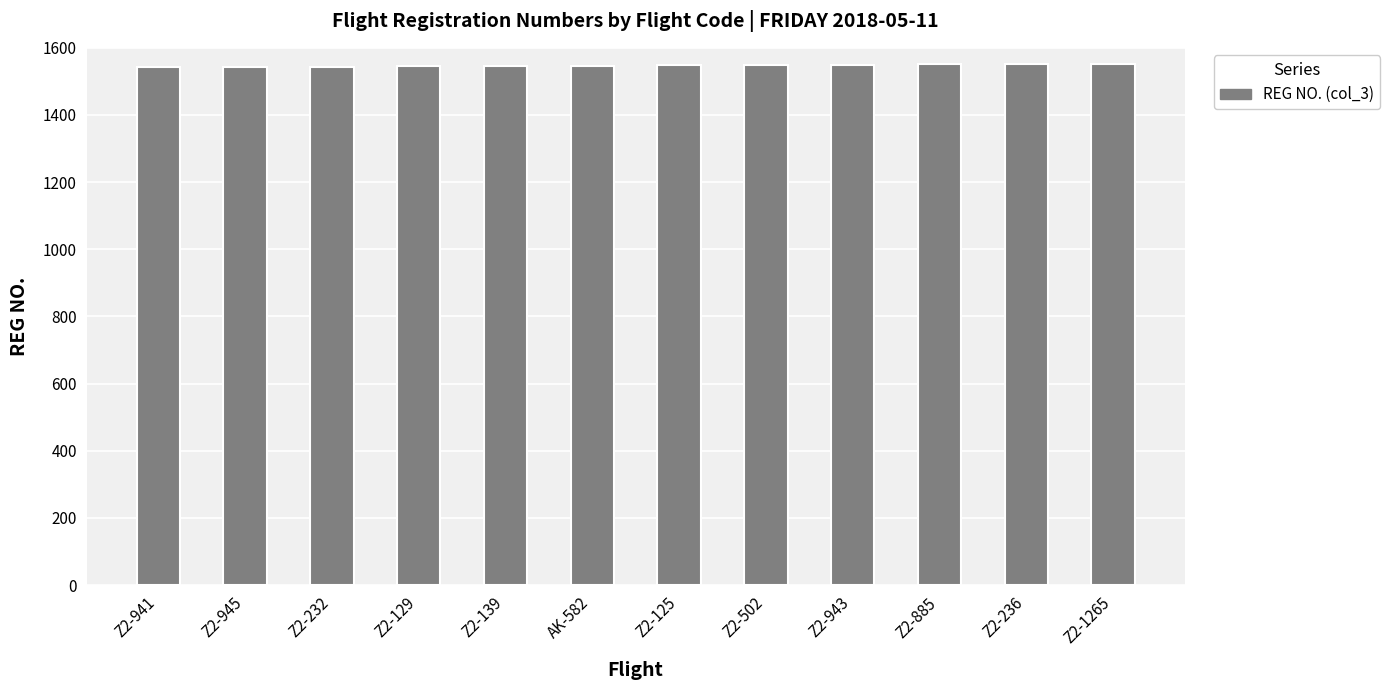

True or false: the data shows 1550 at Z2-943.

True